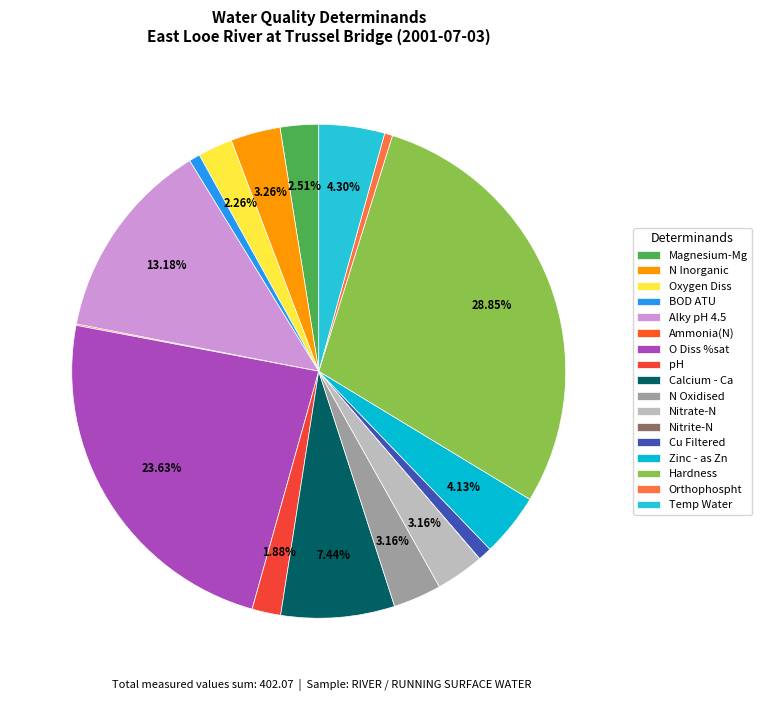

To the nearest percent, what portion does N Oxidised represent?

3%